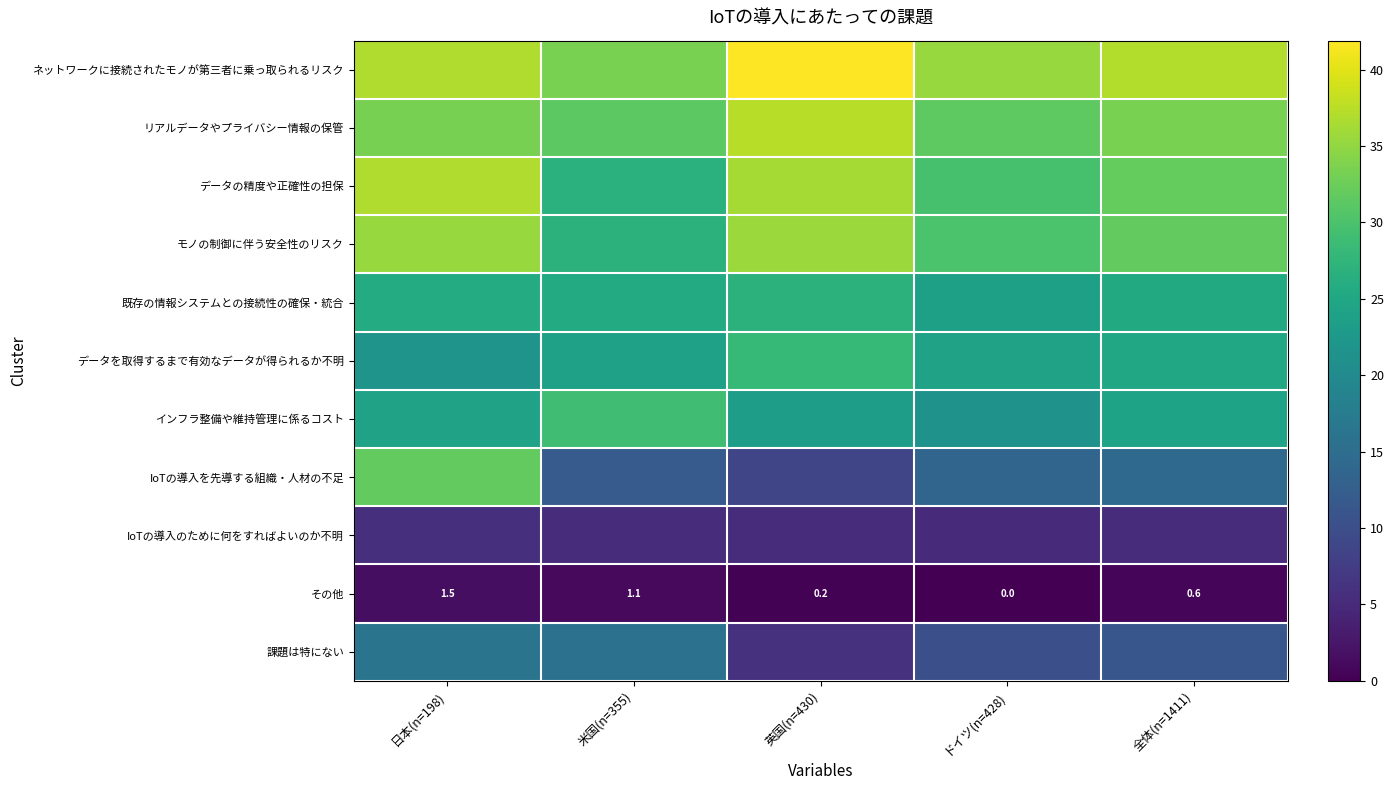

What is the difference between the maximum and minimum values in the その他 series?

1.5